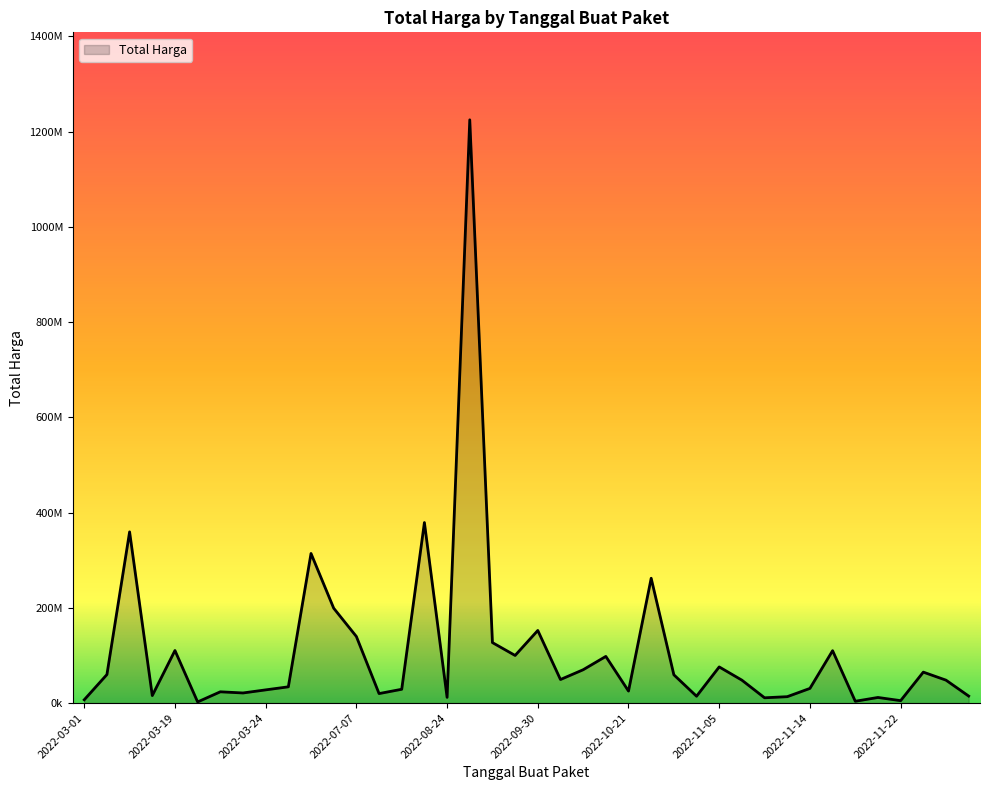

Is this an area chart (filled region under the line)?

Yes